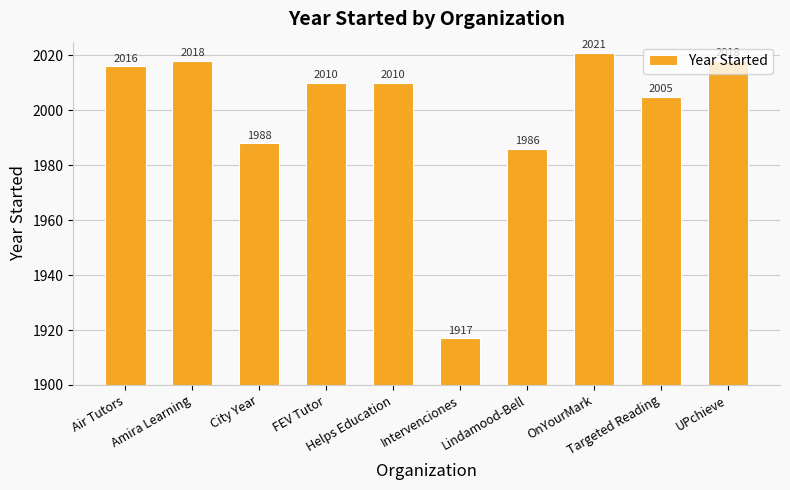

Reading left to right, list all the values displayed in this chart.

2016	2018	1988	2010	2010	1917	1986	2021	2005	2018